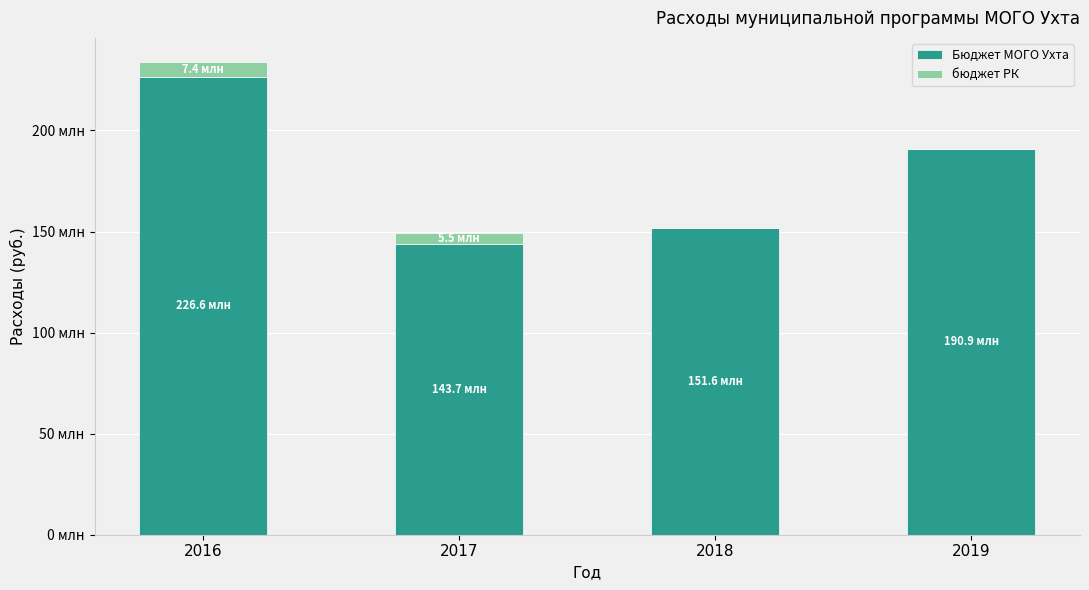

What are all the series names shown in the legend?

Бюджет МОГО Ухта, бюджет РК